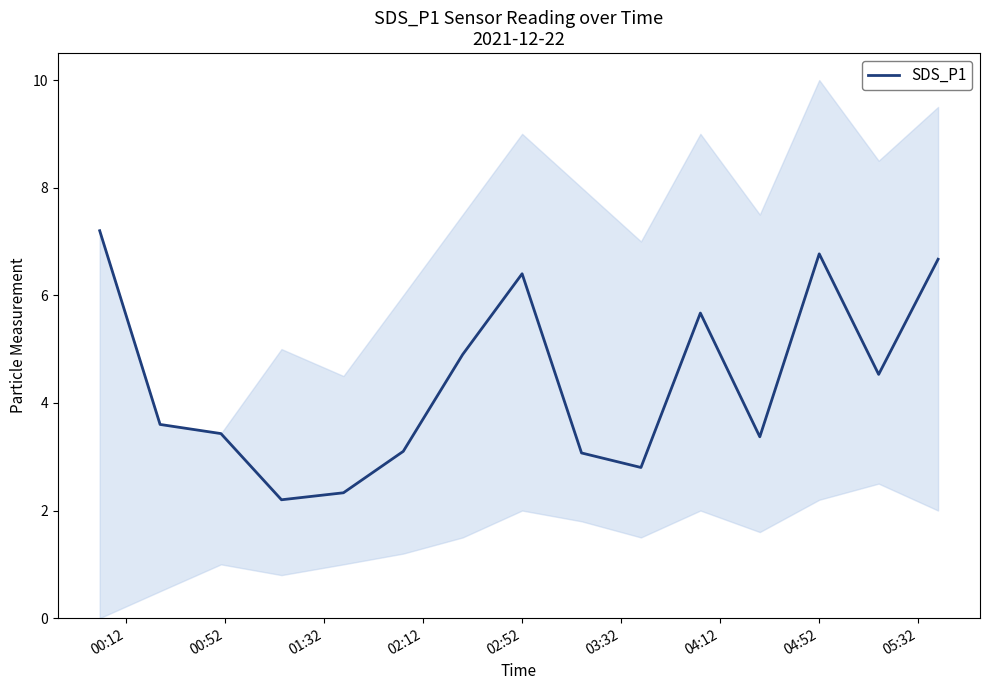

The value of SDS_P1 at 02:52 is 6.4. True or false?

True